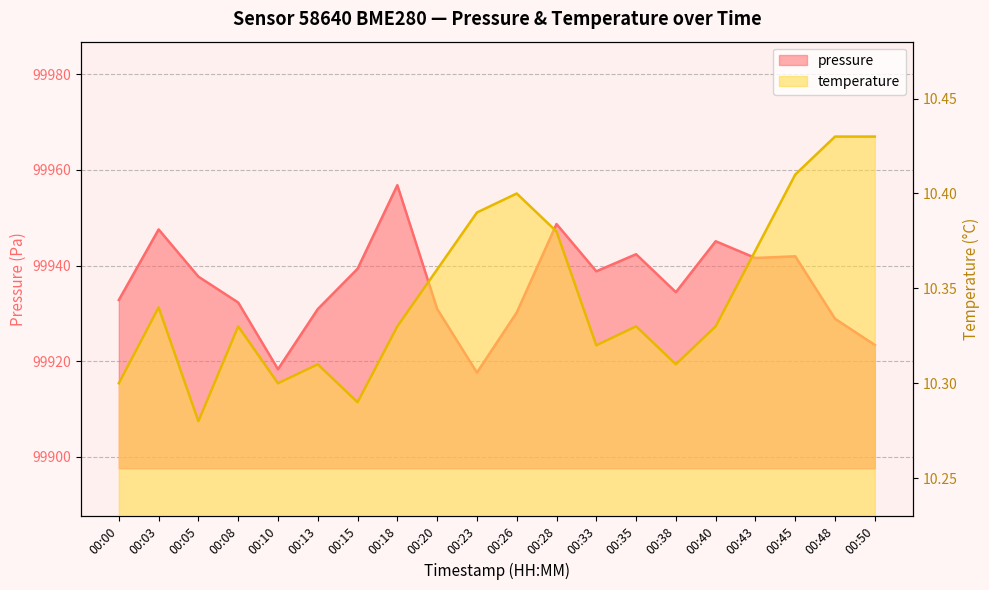

Which has a higher value, 00:00 or 00:08?

00:00